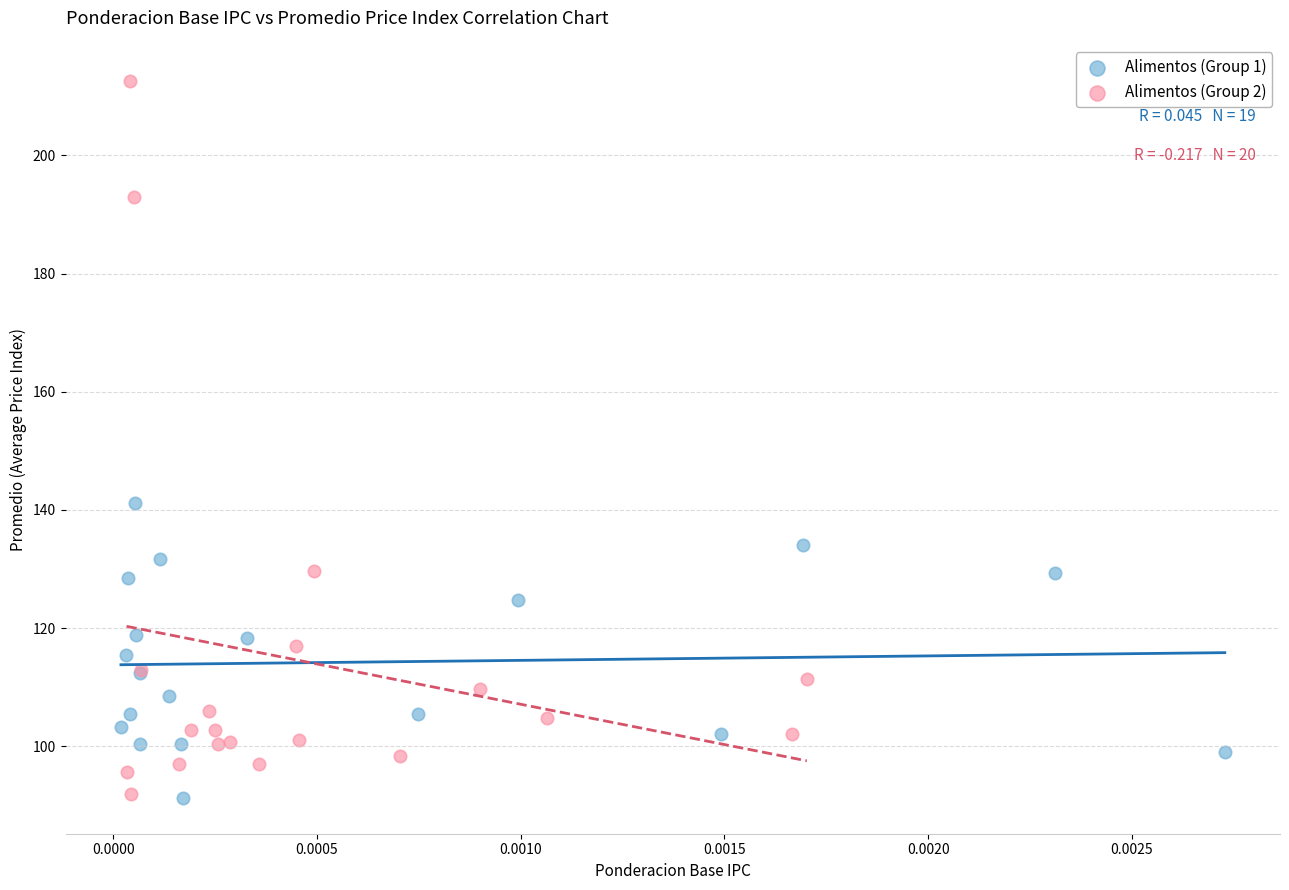

Which series reaches the maximum Y coordinate?

Alimentos (Group 2)